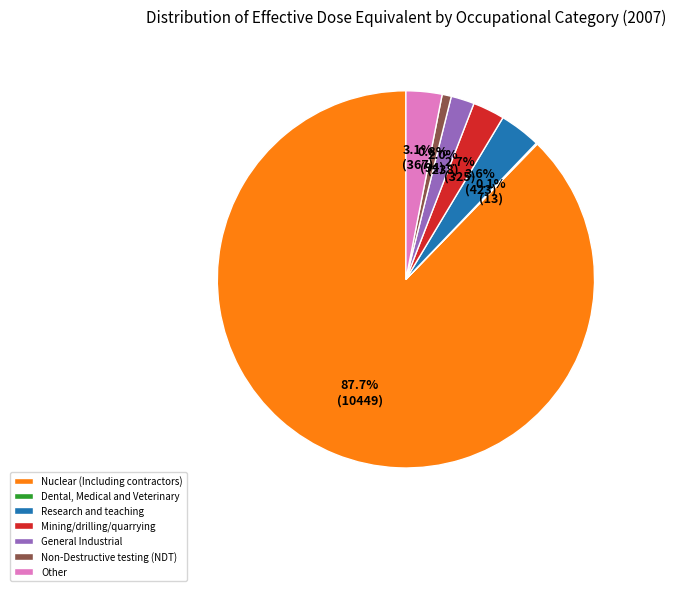

How much of the chart is everything except General Industrial?

98.0%